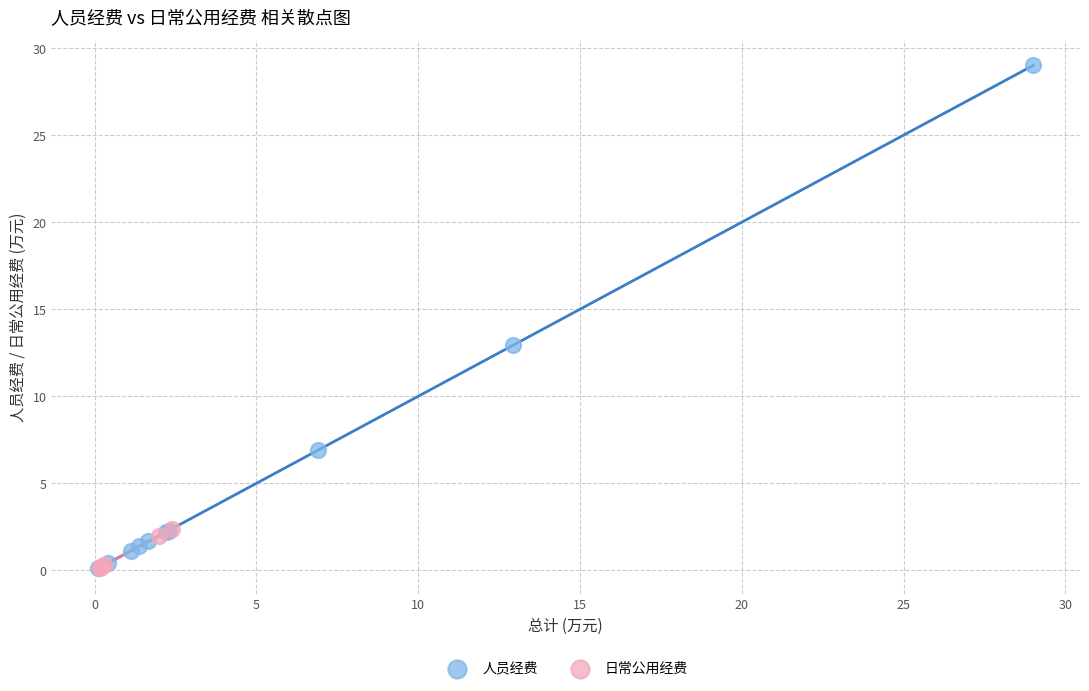

Which series has the widest spread of Y values?

人员经费